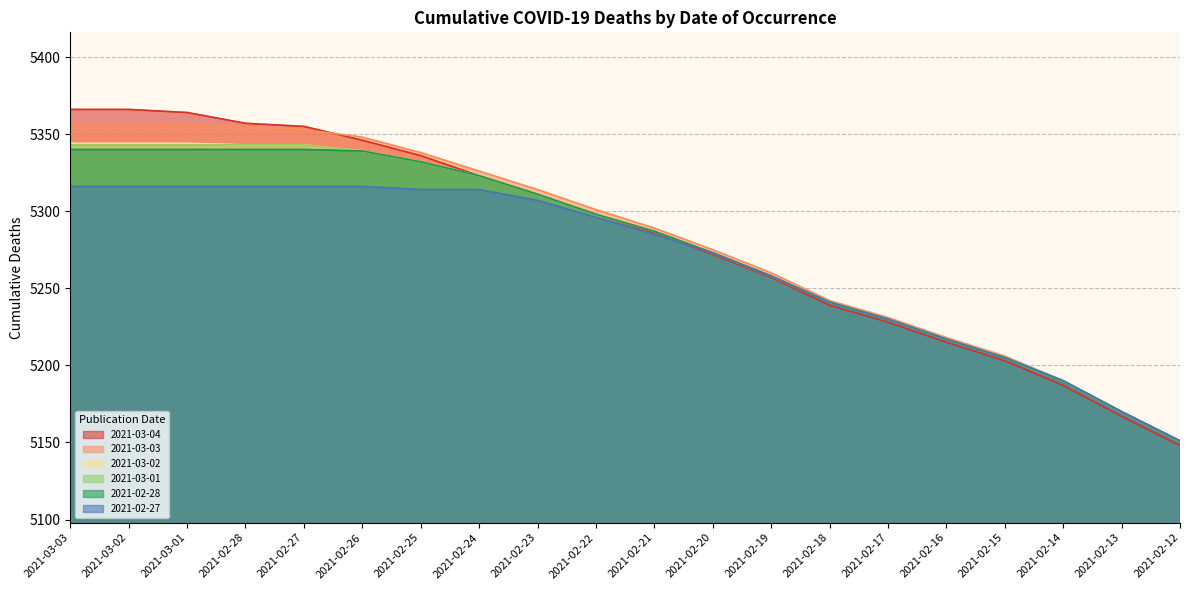

What is the spread (max minus min) of values at 2021-02-21?

4